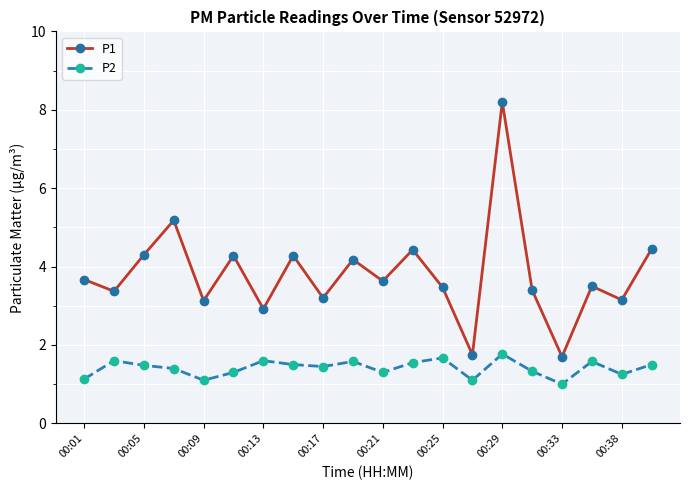

Count the P2 values in the range 1 to 2.

20